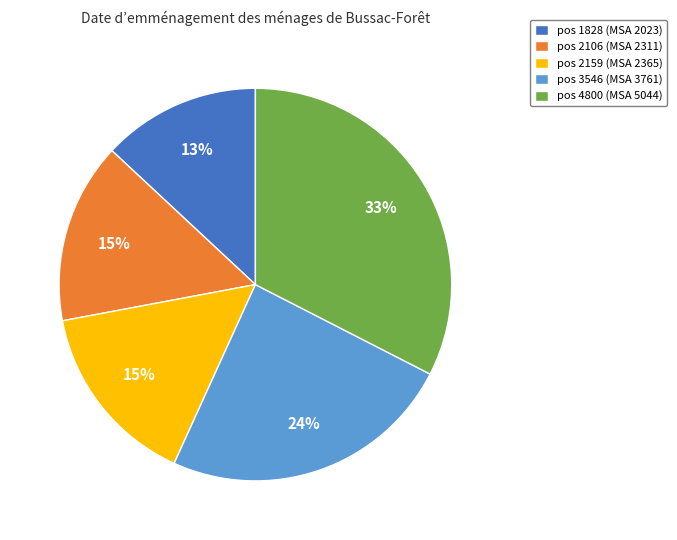

What is the largest slice in the pie chart?

pos 4800 (MSA 5044)